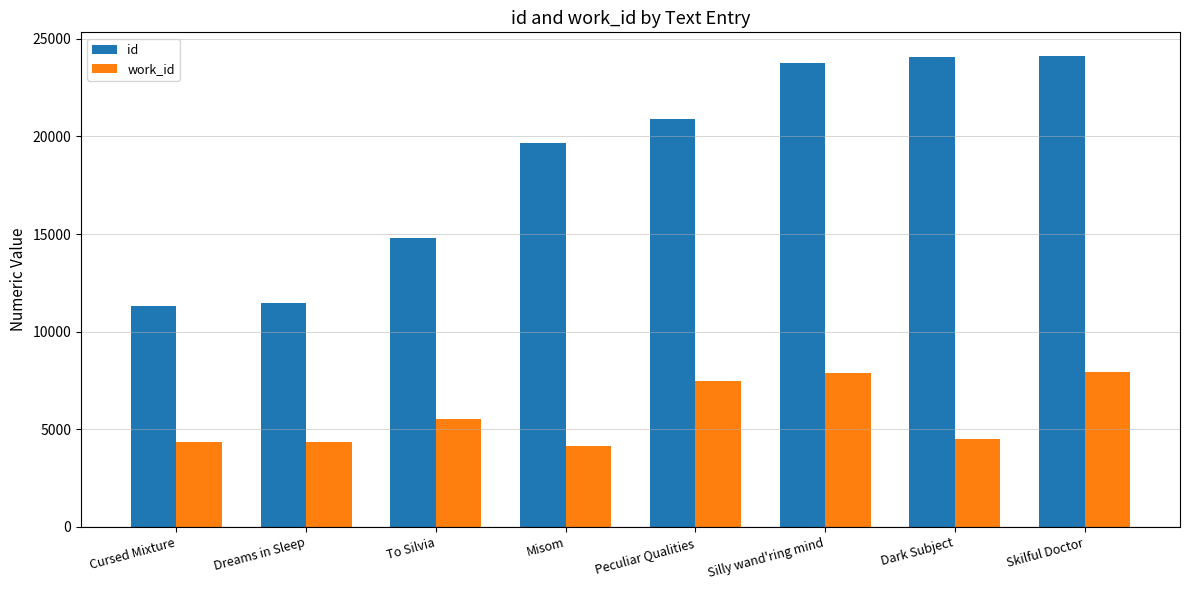

What is the minimum value for work_id?

4155